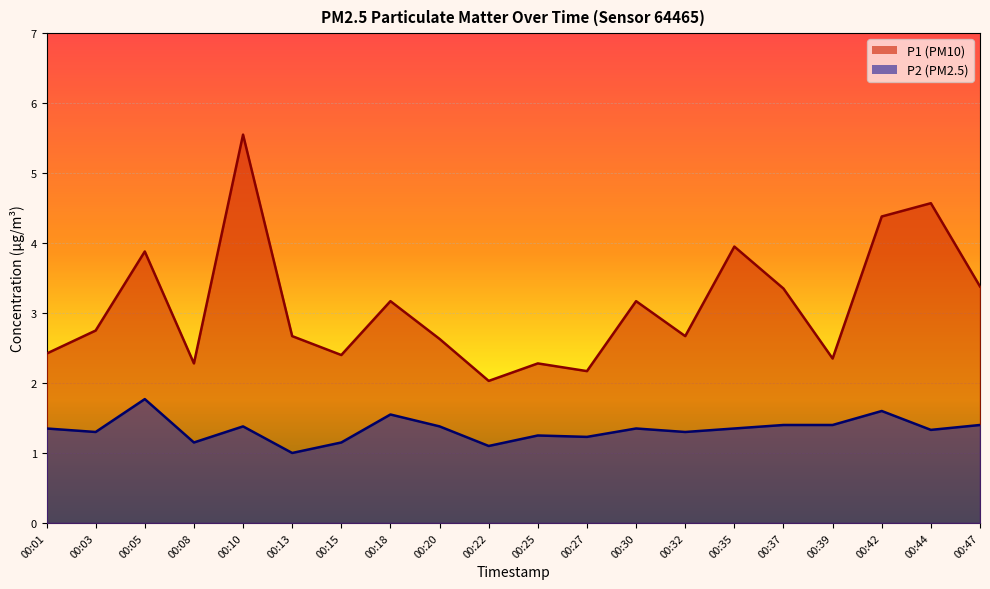

What are all the series names shown in the legend?

P1, P2